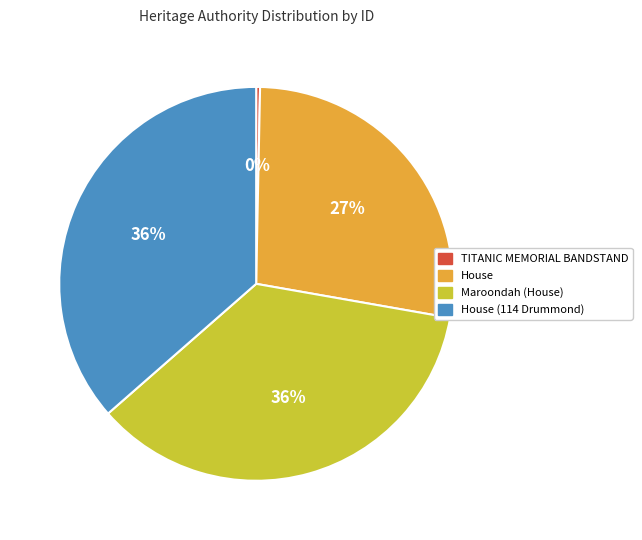

How many slices are in this pie chart?

4